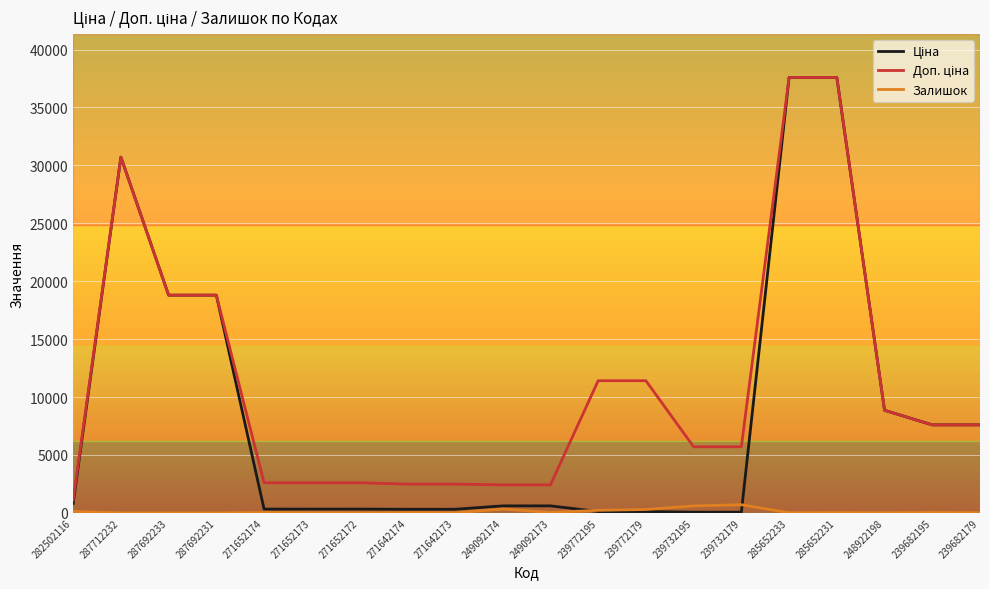

What is the maximum value shown in the chart?

37593.6